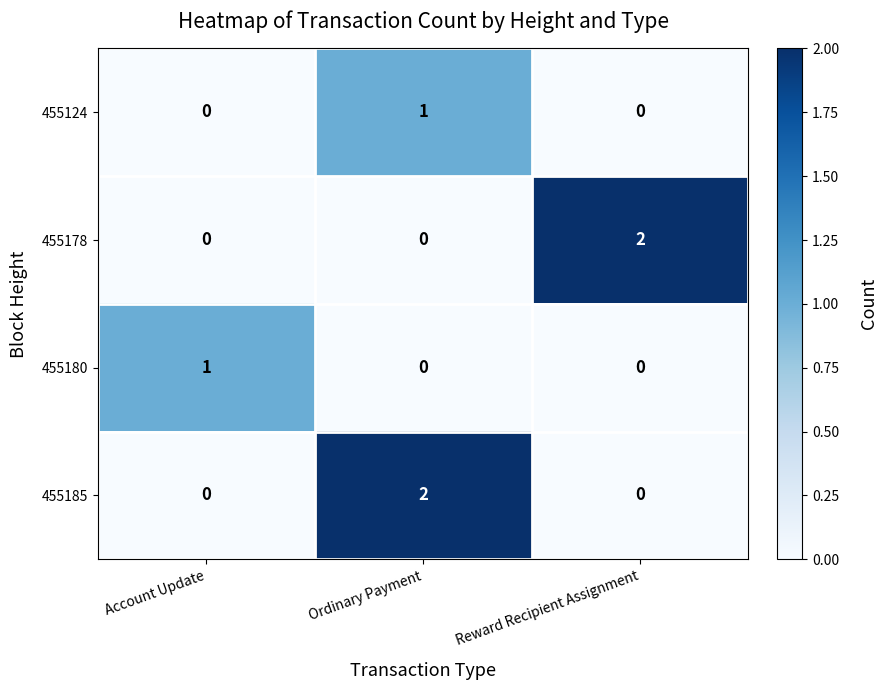

How many 455185 values are between 0 and 2?

3